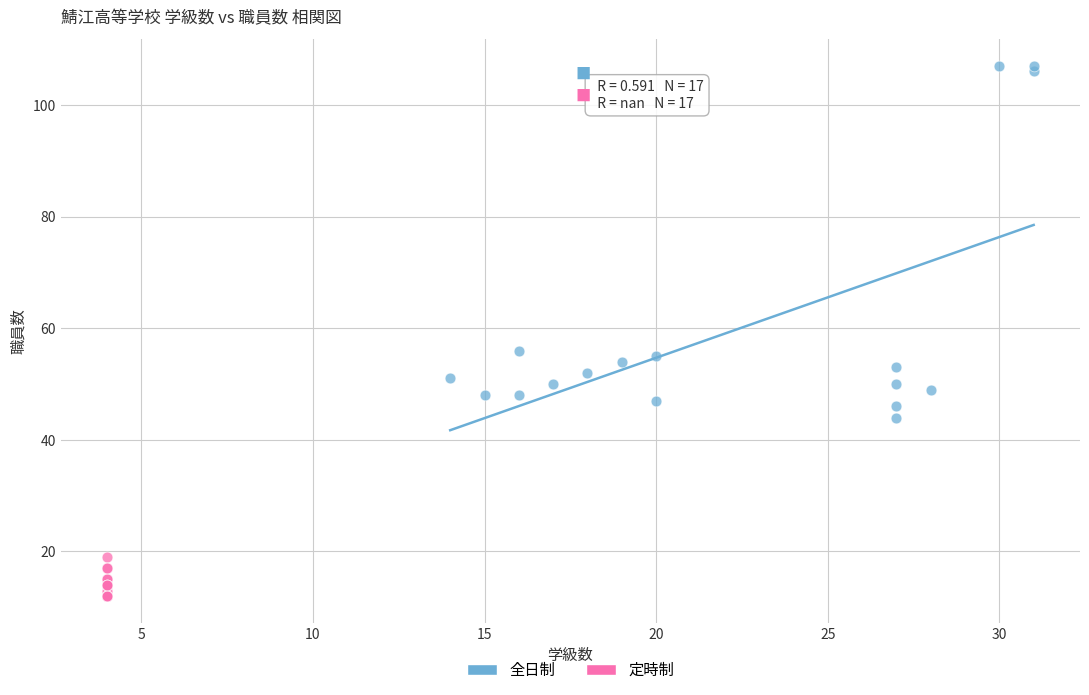

Which series reaches the maximum Y coordinate?

全日制